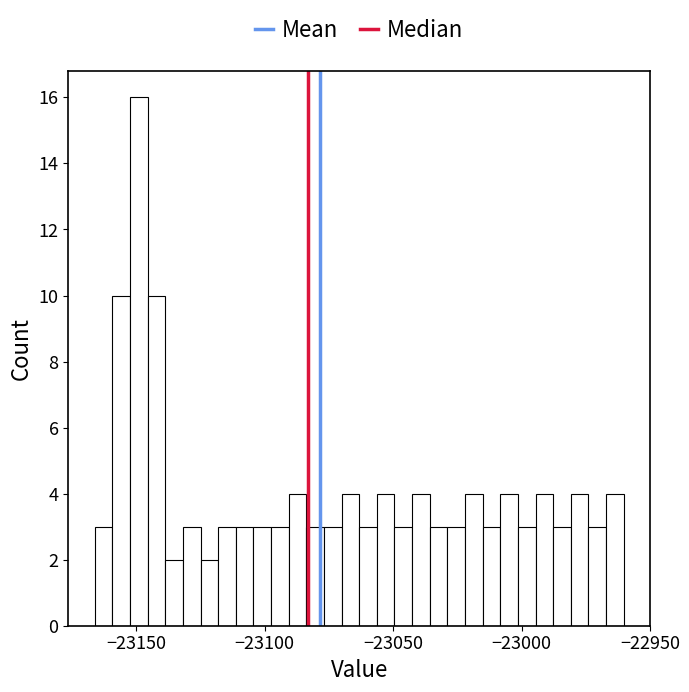

Around what value on the x-axis is the tallest bar? Give the approximate position of its centre, as read against the axis.

-23150